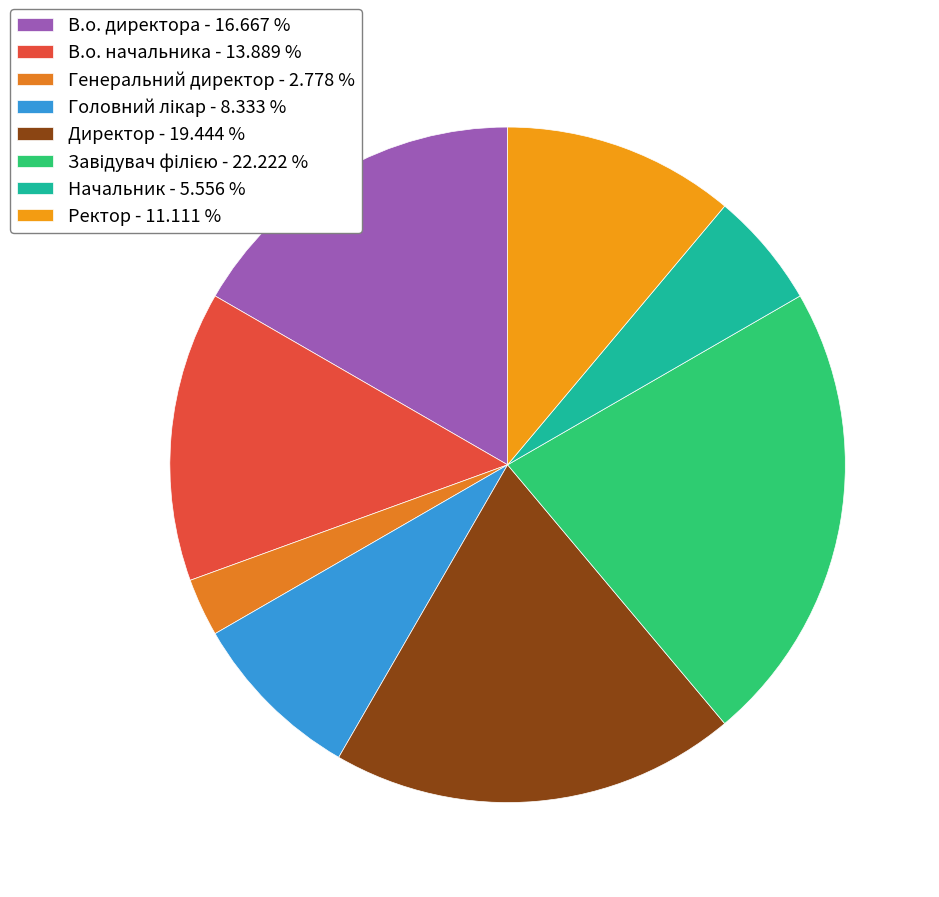

The Генеральний директор slice represents 3% of the pie. True or false?

True